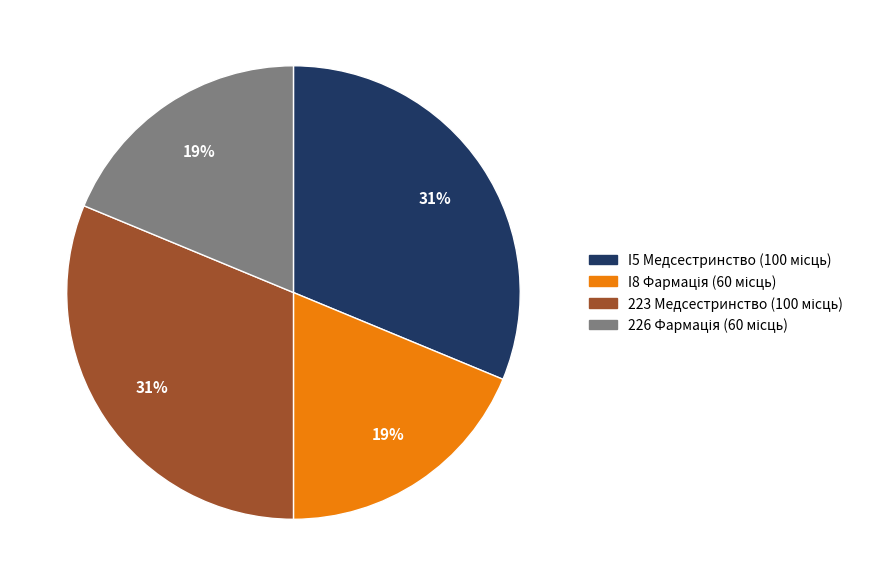

How many slices are in this pie chart?

4